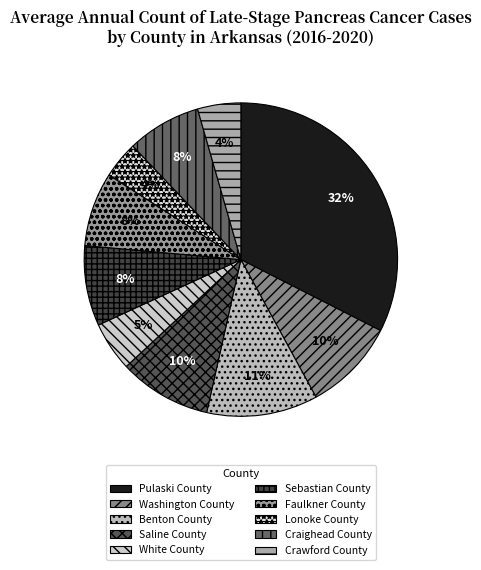

Which has a higher value, Washington County or Saline County?

Washington County